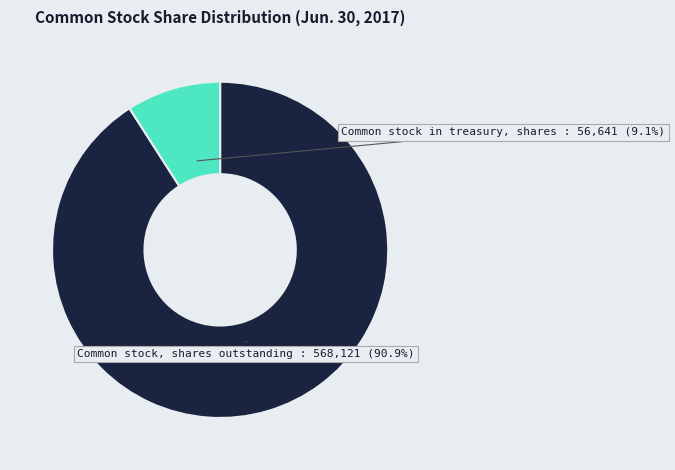

Is there a majority slice in this chart?

Yes